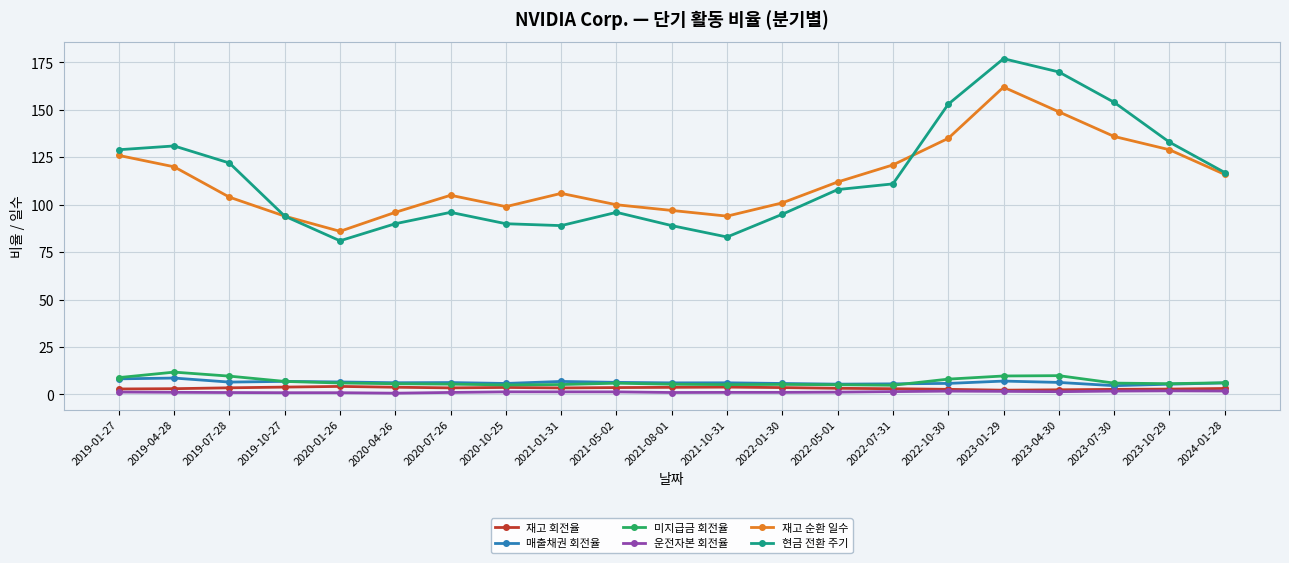

Is the value of 재고 회전율 at 2020-10-25 greater than the value of 현금 전환 주기 at 2022-01-30?

No